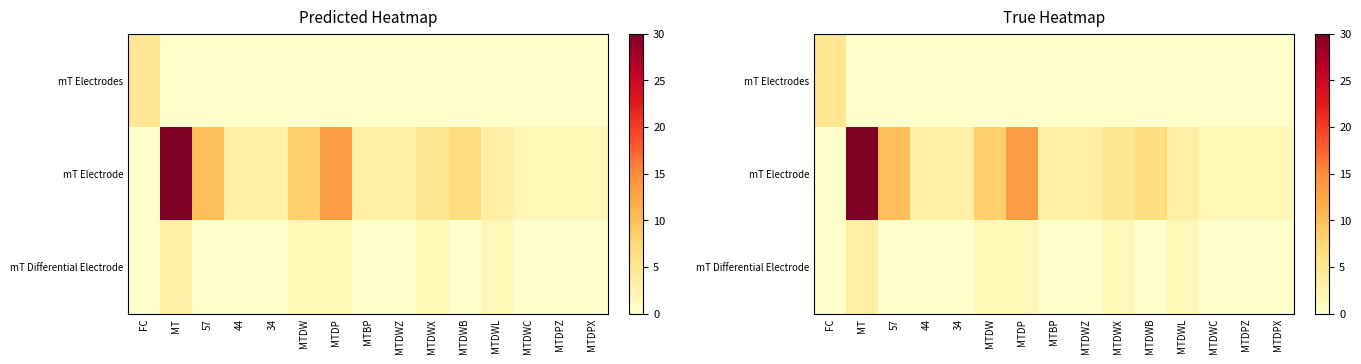

Is the value of mT Electrode at MTBP greater than the value of mT Electrodes at FC?

No